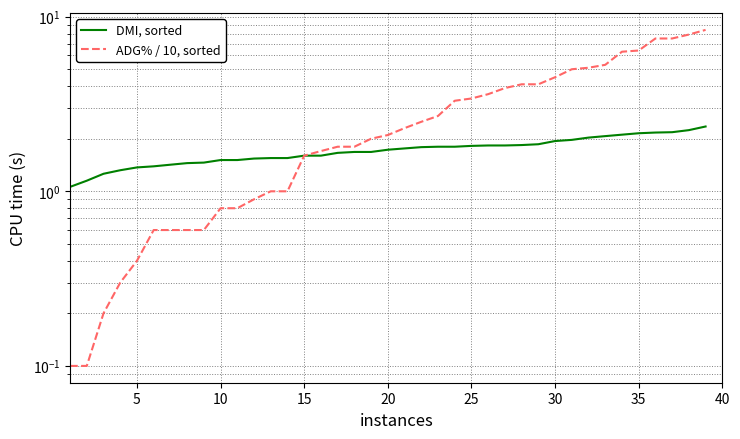

How many lines are shown in the chart?

2